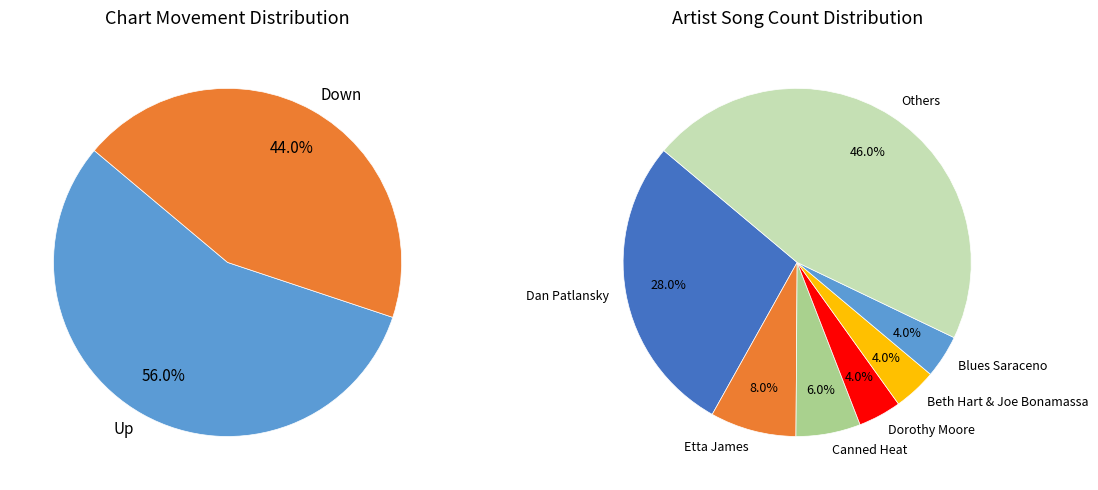

The Up slice represents 56% of the pie. True or false?

True